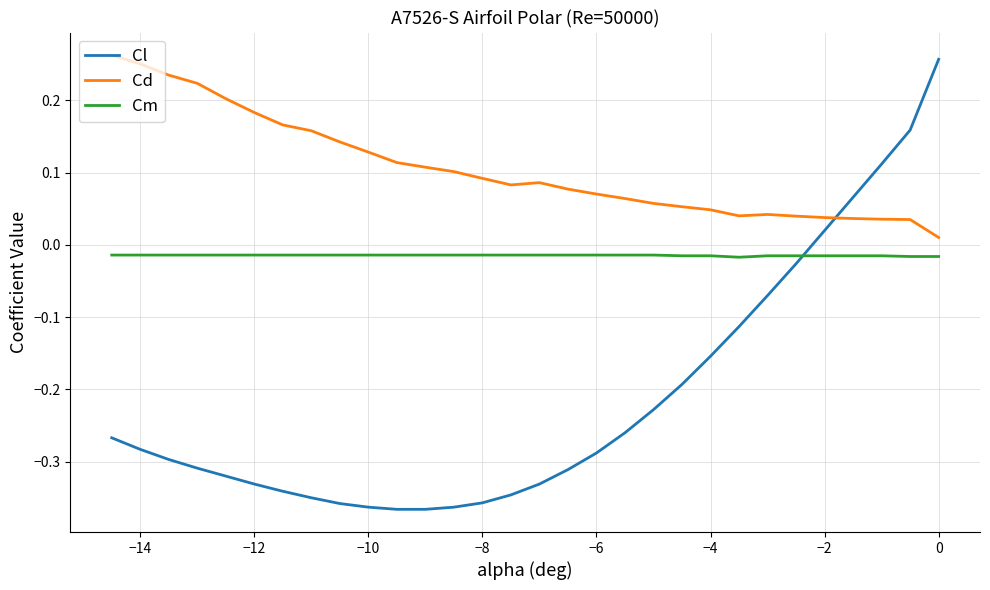

Which series has the widest spread of values?

Cl